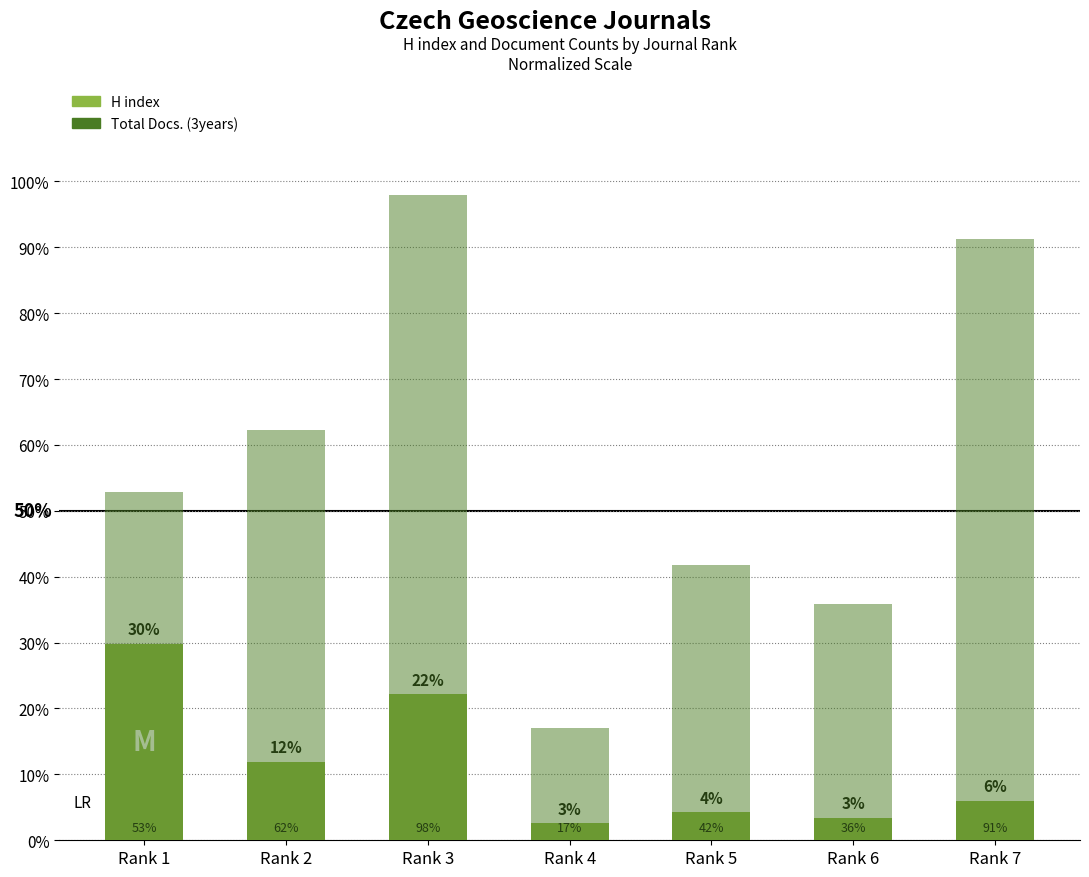

Is it true that Total Docs. (3years) equals 98.0 at Rank 3?

True